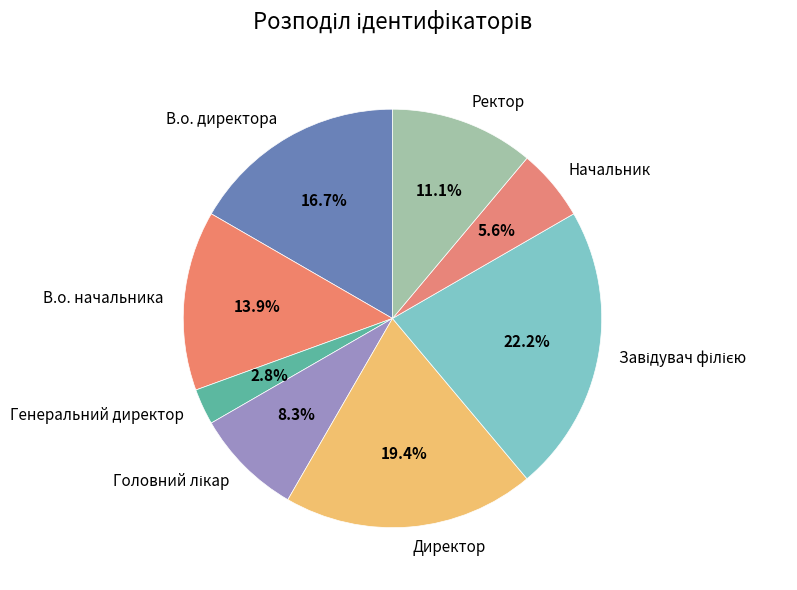

Which category has the smallest portion of the pie?

Генеральний директор